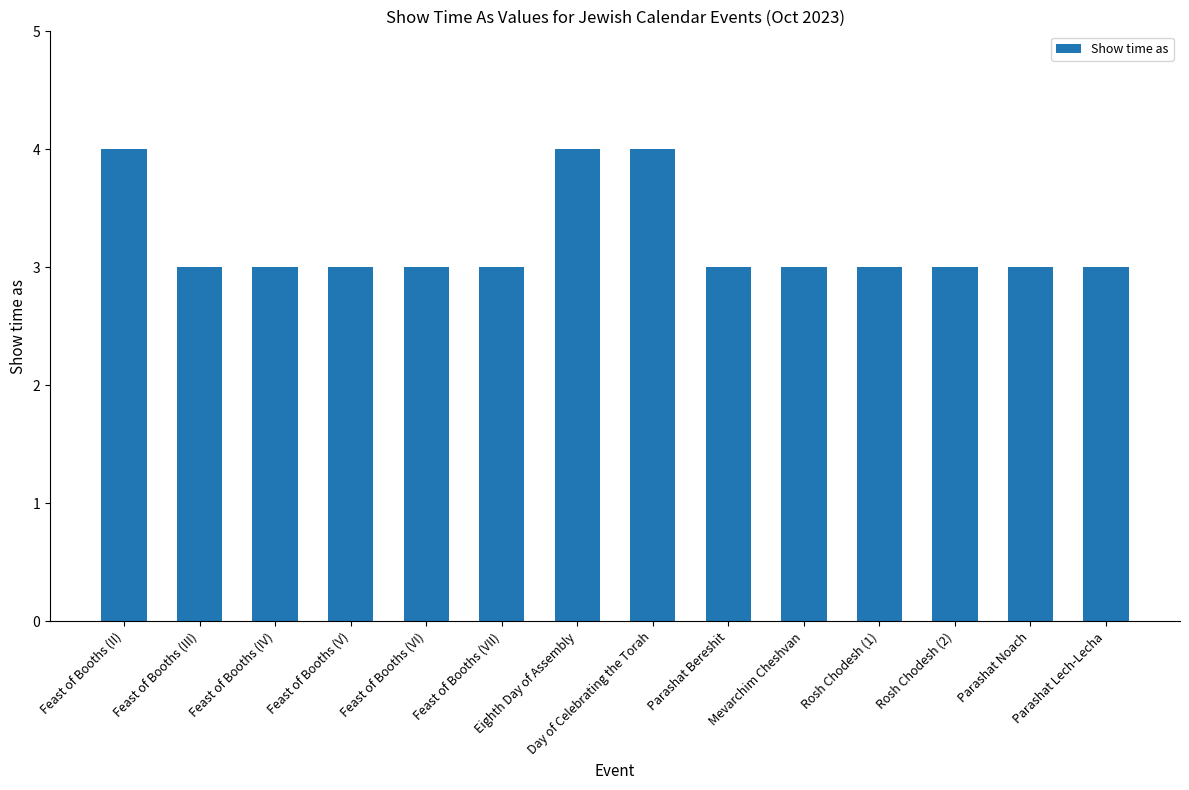

True or false: the data shows 4 at Feast of Booths (II).

True